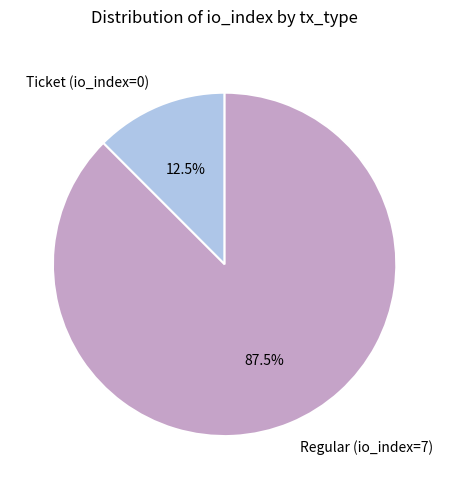

Which category accounts for the majority?

Regular (io_index=7)